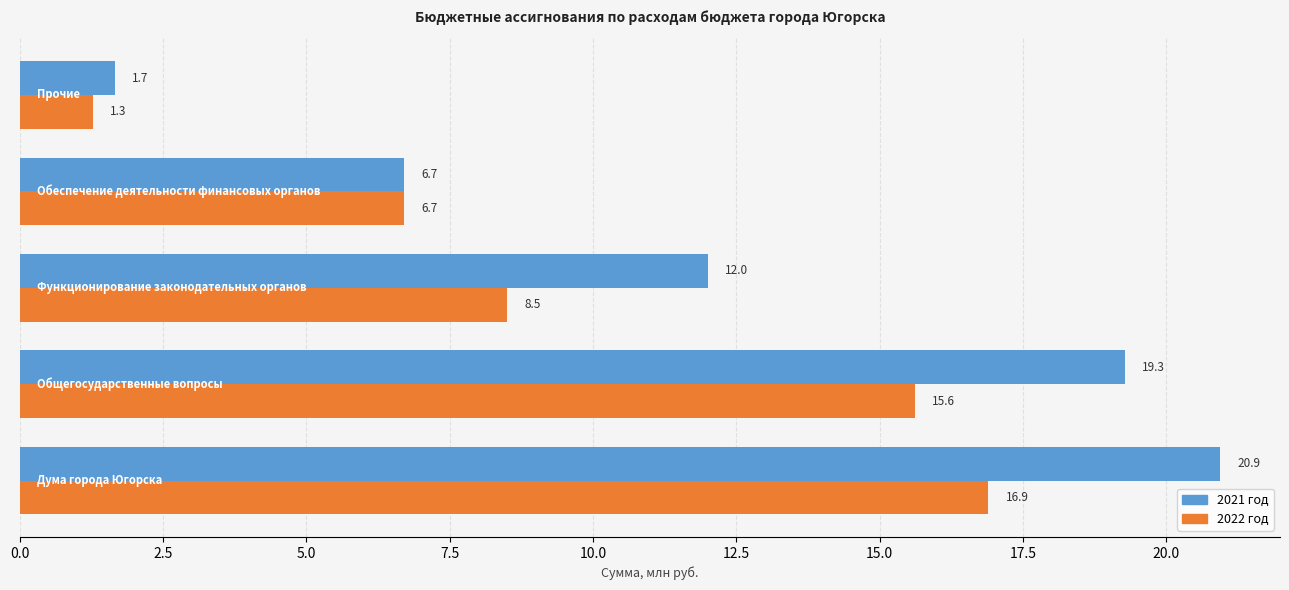

Which series has the widest spread of values?

2021 год